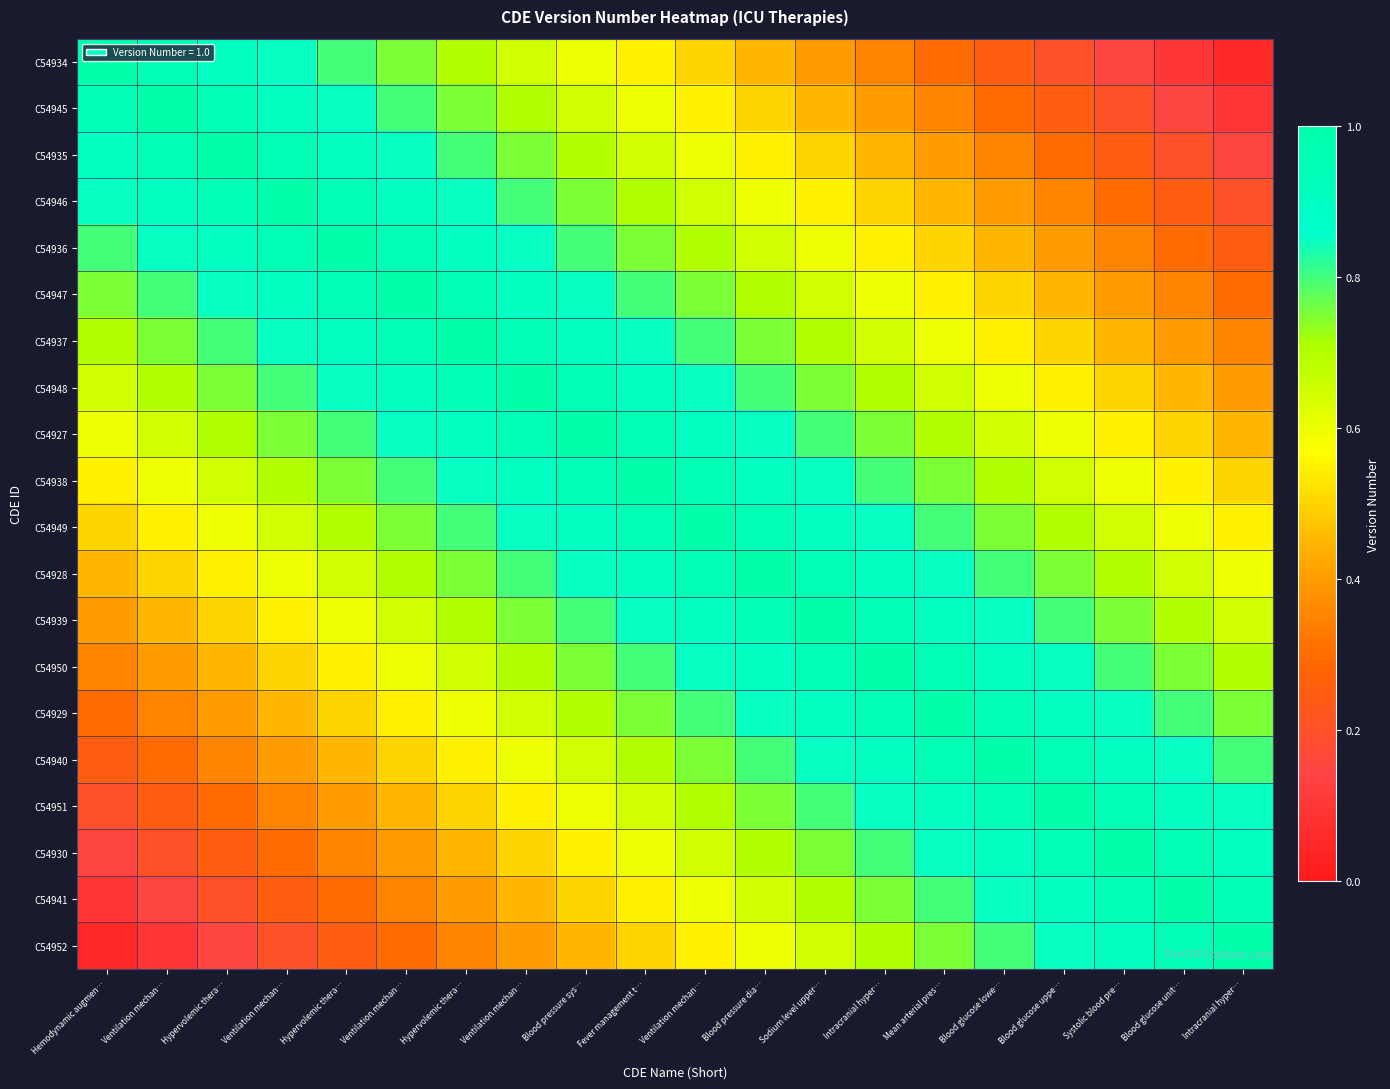

Reading left to right, what are all the values shown in this chart?

C54934: Hemodynamic augmen…=1.0	Ventilation mechan…=0.9	Hypervolemic thera…=0.9	Ventilation mechan…=0.8	Hypervolemic thera…=0.8	Ventilation mechan…=0.8	Hypervolemic thera…=0.7	Ventilation mechan…=0.7	Blood pressure sys…=0.6	Fever management t…=0.6	Ventilation mechan…=0.5	Blood pressure dia…=0.4	Sodium level upper…=0.4	Intracranial hyper…=0.3	Mean arterial pres…=0.3	Blood glucose lowe…=0.2	Blood glucose uppe…=0.2	Systolic blood pre…=0.2	Blood glucose unit…=0.1	Intracranial hyper…=0.1
C54945: Hemodynamic augmen…=0.9	Ventilation mechan…=1.0	Hypervolemic thera…=0.9	Ventilation mechan…=0.9	Hypervolemic thera…=0.8	Ventilation mechan…=0.8	Hypervolemic thera…=0.8	Ventilation mechan…=0.7	Blood pressure sys…=0.7	Fever management t…=0.6	Ventilation mechan…=0.6	Blood pressure dia…=0.5	Sodium level upper…=0.4	Intracranial hyper…=0.4	Mean arterial pres…=0.3	Blood glucose lowe…=0.3	Blood glucose uppe…=0.2	Systolic blood pre…=0.2	Blood glucose unit…=0.2	Intracranial hyper…=0.1
C54935: Hemodynamic augmen…=0.9	Ventilation mechan…=0.9	Hypervolemic thera…=1.0	Ventilation mechan…=0.9	Hypervolemic thera…=0.9	Ventilation mechan…=0.8	Hypervolemic thera…=0.8	Ventilation mechan…=0.8	Blood pressure sys…=0.7	Fever management t…=0.7	Ventilation mechan…=0.6	Blood pressure dia…=0.6	Sodium level upper…=0.5	Intracranial hyper…=0.4	Mean arterial pres…=0.4	Blood glucose lowe…=0.3	Blood glucose uppe…=0.3	Systolic blood pre…=0.2	Blood glucose unit…=0.2	Intracranial hyper…=0.2
C54946: Hemodynamic augmen…=0.8	Ventilation mechan…=0.9	Hypervolemic thera…=0.9	Ventilation mechan…=1.0	Hypervolemic thera…=0.9	Ventilation mechan…=0.9	Hypervolemic thera…=0.8	Ventilation mechan…=0.8	Blood pressure sys…=0.8	Fever management t…=0.7	Ventilation mechan…=0.7	Blood pressure dia…=0.6	Sodium level upper…=0.6	Intracranial hyper…=0.5	Mean arterial pres…=0.4	Blood glucose lowe…=0.4	Blood glucose uppe…=0.3	Systolic blood pre…=0.3	Blood glucose unit…=0.2	Intracranial hyper…=0.2
C54936: Hemodynamic augmen…=0.8	Ventilation mechan…=0.8	Hypervolemic thera…=0.9	Ventilation mechan…=0.9	Hypervolemic thera…=1.0	Ventilation mechan…=0.9	Hypervolemic thera…=0.9	Ventilation mechan…=0.8	Blood pressure sys…=0.8	Fever management t…=0.8	Ventilation mechan…=0.7	Blood pressure dia…=0.7	Sodium level upper…=0.6	Intracranial hyper…=0.6	Mean arterial pres…=0.5	Blood glucose lowe…=0.4	Blood glucose uppe…=0.4	Systolic blood pre…=0.3	Blood glucose unit…=0.3	Intracranial hyper…=0.2
C54947: Hemodynamic augmen…=0.8	Ventilation mechan…=0.8	Hypervolemic thera…=0.8	Ventilation mechan…=0.9	Hypervolemic thera…=0.9	Ventilation mechan…=1.0	Hypervolemic thera…=0.9	Ventilation mechan…=0.9	Blood pressure sys…=0.8	Fever management t…=0.8	Ventilation mechan…=0.8	Blood pressure dia…=0.7	Sodium level upper…=0.7	Intracranial hyper…=0.6	Mean arterial pres…=0.6	Blood glucose lowe…=0.5	Blood glucose uppe…=0.4	Systolic blood pre…=0.4	Blood glucose unit…=0.3	Intracranial hyper…=0.3
C54937: Hemodynamic augmen…=0.7	Ventilation mechan…=0.8	Hypervolemic thera…=0.8	Ventilation mechan…=0.8	Hypervolemic thera…=0.9	Ventilation mechan…=0.9	Hypervolemic thera…=1.0	Ventilation mechan…=0.9	Blood pressure sys…=0.9	Fever management t…=0.8	Ventilation mechan…=0.8	Blood pressure dia…=0.8	Sodium level upper…=0.7	Intracranial hyper…=0.7	Mean arterial pres…=0.6	Blood glucose lowe…=0.6	Blood glucose uppe…=0.5	Systolic blood pre…=0.4	Blood glucose unit…=0.4	Intracranial hyper…=0.3
C54948: Hemodynamic augmen…=0.7	Ventilation mechan…=0.7	Hypervolemic thera…=0.8	Ventilation mechan…=0.8	Hypervolemic thera…=0.8	Ventilation mechan…=0.9	Hypervolemic thera…=0.9	Ventilation mechan…=1.0	Blood pressure sys…=0.9	Fever management t…=0.9	Ventilation mechan…=0.8	Blood pressure dia…=0.8	Sodium level upper…=0.8	Intracranial hyper…=0.7	Mean arterial pres…=0.7	Blood glucose lowe…=0.6	Blood glucose uppe…=0.6	Systolic blood pre…=0.5	Blood glucose unit…=0.4	Intracranial hyper…=0.4
C54927: Hemodynamic augmen…=0.6	Ventilation mechan…=0.7	Hypervolemic thera…=0.7	Ventilation mechan…=0.8	Hypervolemic thera…=0.8	Ventilation mechan…=0.8	Hypervolemic thera…=0.9	Ventilation mechan…=0.9	Blood pressure sys…=1.0	Fever management t…=0.9	Ventilation mechan…=0.9	Blood pressure dia…=0.8	Sodium level upper…=0.8	Intracranial hyper…=0.8	Mean arterial pres…=0.7	Blood glucose lowe…=0.7	Blood glucose uppe…=0.6	Systolic blood pre…=0.6	Blood glucose unit…=0.5	Intracranial hyper…=0.4
C54938: Hemodynamic augmen…=0.6	Ventilation mechan…=0.6	Hypervolemic thera…=0.7	Ventilation mechan…=0.7	Hypervolemic thera…=0.8	Ventilation mechan…=0.8	Hypervolemic thera…=0.8	Ventilation mechan…=0.9	Blood pressure sys…=0.9	Fever management t…=1.0	Ventilation mechan…=0.9	Blood pressure dia…=0.9	Sodium level upper…=0.8	Intracranial hyper…=0.8	Mean arterial pres…=0.8	Blood glucose lowe…=0.7	Blood glucose uppe…=0.7	Systolic blood pre…=0.6	Blood glucose unit…=0.6	Intracranial hyper…=0.5
C54949: Hemodynamic augmen…=0.5	Ventilation mechan…=0.6	Hypervolemic thera…=0.6	Ventilation mechan…=0.7	Hypervolemic thera…=0.7	Ventilation mechan…=0.8	Hypervolemic thera…=0.8	Ventilation mechan…=0.8	Blood pressure sys…=0.9	Fever management t…=0.9	Ventilation mechan…=1.0	Blood pressure dia…=0.9	Sodium level upper…=0.9	Intracranial hyper…=0.8	Mean arterial pres…=0.8	Blood glucose lowe…=0.8	Blood glucose uppe…=0.7	Systolic blood pre…=0.7	Blood glucose unit…=0.6	Intracranial hyper…=0.6
C54928: Hemodynamic augmen…=0.4	Ventilation mechan…=0.5	Hypervolemic thera…=0.6	Ventilation mechan…=0.6	Hypervolemic thera…=0.7	Ventilation mechan…=0.7	Hypervolemic thera…=0.8	Ventilation mechan…=0.8	Blood pressure sys…=0.8	Fever management t…=0.9	Ventilation mechan…=0.9	Blood pressure dia…=1.0	Sodium level upper…=0.9	Intracranial hyper…=0.9	Mean arterial pres…=0.8	Blood glucose lowe…=0.8	Blood glucose uppe…=0.8	Systolic blood pre…=0.7	Blood glucose unit…=0.7	Intracranial hyper…=0.6
C54939: Hemodynamic augmen…=0.4	Ventilation mechan…=0.4	Hypervolemic thera…=0.5	Ventilation mechan…=0.6	Hypervolemic thera…=0.6	Ventilation mechan…=0.7	Hypervolemic thera…=0.7	Ventilation mechan…=0.8	Blood pressure sys…=0.8	Fever management t…=0.8	Ventilation mechan…=0.9	Blood pressure dia…=0.9	Sodium level upper…=1.0	Intracranial hyper…=0.9	Mean arterial pres…=0.9	Blood glucose lowe…=0.8	Blood glucose uppe…=0.8	Systolic blood pre…=0.8	Blood glucose unit…=0.7	Intracranial hyper…=0.7
C54950: Hemodynamic augmen…=0.3	Ventilation mechan…=0.4	Hypervolemic thera…=0.4	Ventilation mechan…=0.5	Hypervolemic thera…=0.6	Ventilation mechan…=0.6	Hypervolemic thera…=0.7	Ventilation mechan…=0.7	Blood pressure sys…=0.8	Fever management t…=0.8	Ventilation mechan…=0.8	Blood pressure dia…=0.9	Sodium level upper…=0.9	Intracranial hyper…=1.0	Mean arterial pres…=0.9	Blood glucose lowe…=0.9	Blood glucose uppe…=0.8	Systolic blood pre…=0.8	Blood glucose unit…=0.8	Intracranial hyper…=0.7
C54929: Hemodynamic augmen…=0.3	Ventilation mechan…=0.3	Hypervolemic thera…=0.4	Ventilation mechan…=0.4	Hypervolemic thera…=0.5	Ventilation mechan…=0.6	Hypervolemic thera…=0.6	Ventilation mechan…=0.7	Blood pressure sys…=0.7	Fever management t…=0.8	Ventilation mechan…=0.8	Blood pressure dia…=0.8	Sodium level upper…=0.9	Intracranial hyper…=0.9	Mean arterial pres…=1.0	Blood glucose lowe…=0.9	Blood glucose uppe…=0.9	Systolic blood pre…=0.8	Blood glucose unit…=0.8	Intracranial hyper…=0.8
C54940: Hemodynamic augmen…=0.2	Ventilation mechan…=0.3	Hypervolemic thera…=0.3	Ventilation mechan…=0.4	Hypervolemic thera…=0.4	Ventilation mechan…=0.5	Hypervolemic thera…=0.6	Ventilation mechan…=0.6	Blood pressure sys…=0.7	Fever management t…=0.7	Ventilation mechan…=0.8	Blood pressure dia…=0.8	Sodium level upper…=0.8	Intracranial hyper…=0.9	Mean arterial pres…=0.9	Blood glucose lowe…=1.0	Blood glucose uppe…=0.9	Systolic blood pre…=0.9	Blood glucose unit…=0.8	Intracranial hyper…=0.8
C54951: Hemodynamic augmen…=0.2	Ventilation mechan…=0.2	Hypervolemic thera…=0.3	Ventilation mechan…=0.3	Hypervolemic thera…=0.4	Ventilation mechan…=0.4	Hypervolemic thera…=0.5	Ventilation mechan…=0.6	Blood pressure sys…=0.6	Fever management t…=0.7	Ventilation mechan…=0.7	Blood pressure dia…=0.8	Sodium level upper…=0.8	Intracranial hyper…=0.8	Mean arterial pres…=0.9	Blood glucose lowe…=0.9	Blood glucose uppe…=1.0	Systolic blood pre…=0.9	Blood glucose unit…=0.9	Intracranial hyper…=0.8
C54930: Hemodynamic augmen…=0.2	Ventilation mechan…=0.2	Hypervolemic thera…=0.2	Ventilation mechan…=0.3	Hypervolemic thera…=0.3	Ventilation mechan…=0.4	Hypervolemic thera…=0.4	Ventilation mechan…=0.5	Blood pressure sys…=0.6	Fever management t…=0.6	Ventilation mechan…=0.7	Blood pressure dia…=0.7	Sodium level upper…=0.8	Intracranial hyper…=0.8	Mean arterial pres…=0.8	Blood glucose lowe…=0.9	Blood glucose uppe…=0.9	Systolic blood pre…=1.0	Blood glucose unit…=0.9	Intracranial hyper…=0.9
C54941: Hemodynamic augmen…=0.1	Ventilation mechan…=0.2	Hypervolemic thera…=0.2	Ventilation mechan…=0.2	Hypervolemic thera…=0.3	Ventilation mechan…=0.3	Hypervolemic thera…=0.4	Ventilation mechan…=0.4	Blood pressure sys…=0.5	Fever management t…=0.6	Ventilation mechan…=0.6	Blood pressure dia…=0.7	Sodium level upper…=0.7	Intracranial hyper…=0.8	Mean arterial pres…=0.8	Blood glucose lowe…=0.8	Blood glucose uppe…=0.9	Systolic blood pre…=0.9	Blood glucose unit…=1.0	Intracranial hyper…=0.9
C54952: Hemodynamic augmen…=0.1	Ventilation mechan…=0.1	Hypervolemic thera…=0.2	Ventilation mechan…=0.2	Hypervolemic thera…=0.2	Ventilation mechan…=0.3	Hypervolemic thera…=0.3	Ventilation mechan…=0.4	Blood pressure sys…=0.4	Fever management t…=0.5	Ventilation mechan…=0.6	Blood pressure dia…=0.6	Sodium level upper…=0.7	Intracranial hyper…=0.7	Mean arterial pres…=0.8	Blood glucose lowe…=0.8	Blood glucose uppe…=0.8	Systolic blood pre…=0.9	Blood glucose unit…=0.9	Intracranial hyper…=1.0